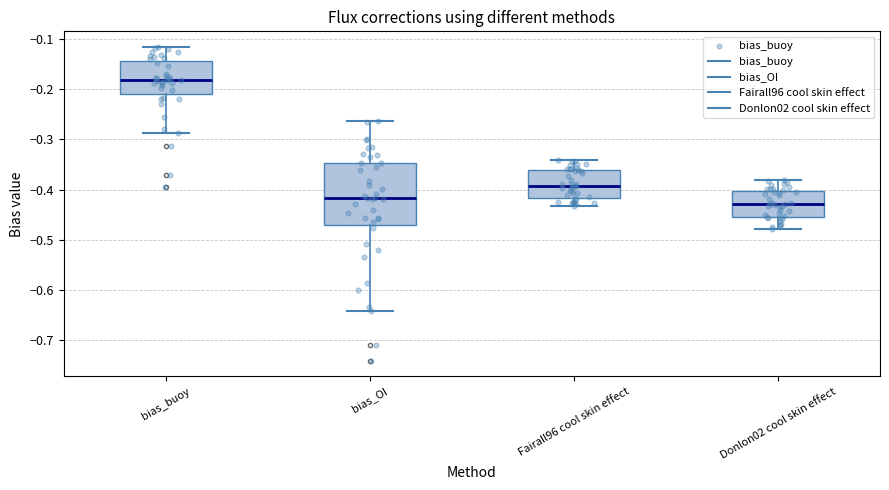

Reading left to right, transcribe this box plot: for each box, give where its median line is, the range the box spans, and where its two whiskers end, as read against the y-axis. The values are not printed on the chart, so give them approximately, as read against the axis.

bias_buoy: median -0.18, box -0.21 to -0.14, whiskers -0.29 to -0.12
bias_OI: median -0.42, box -0.47 to -0.35, whiskers -0.64 to -0.26
Fairall96 cool skin effect: median -0.39, box -0.42 to -0.36, whiskers -0.43 to -0.34
Donlon02 cool skin effect: median -0.43, box -0.45 to -0.40, whiskers -0.48 to -0.38